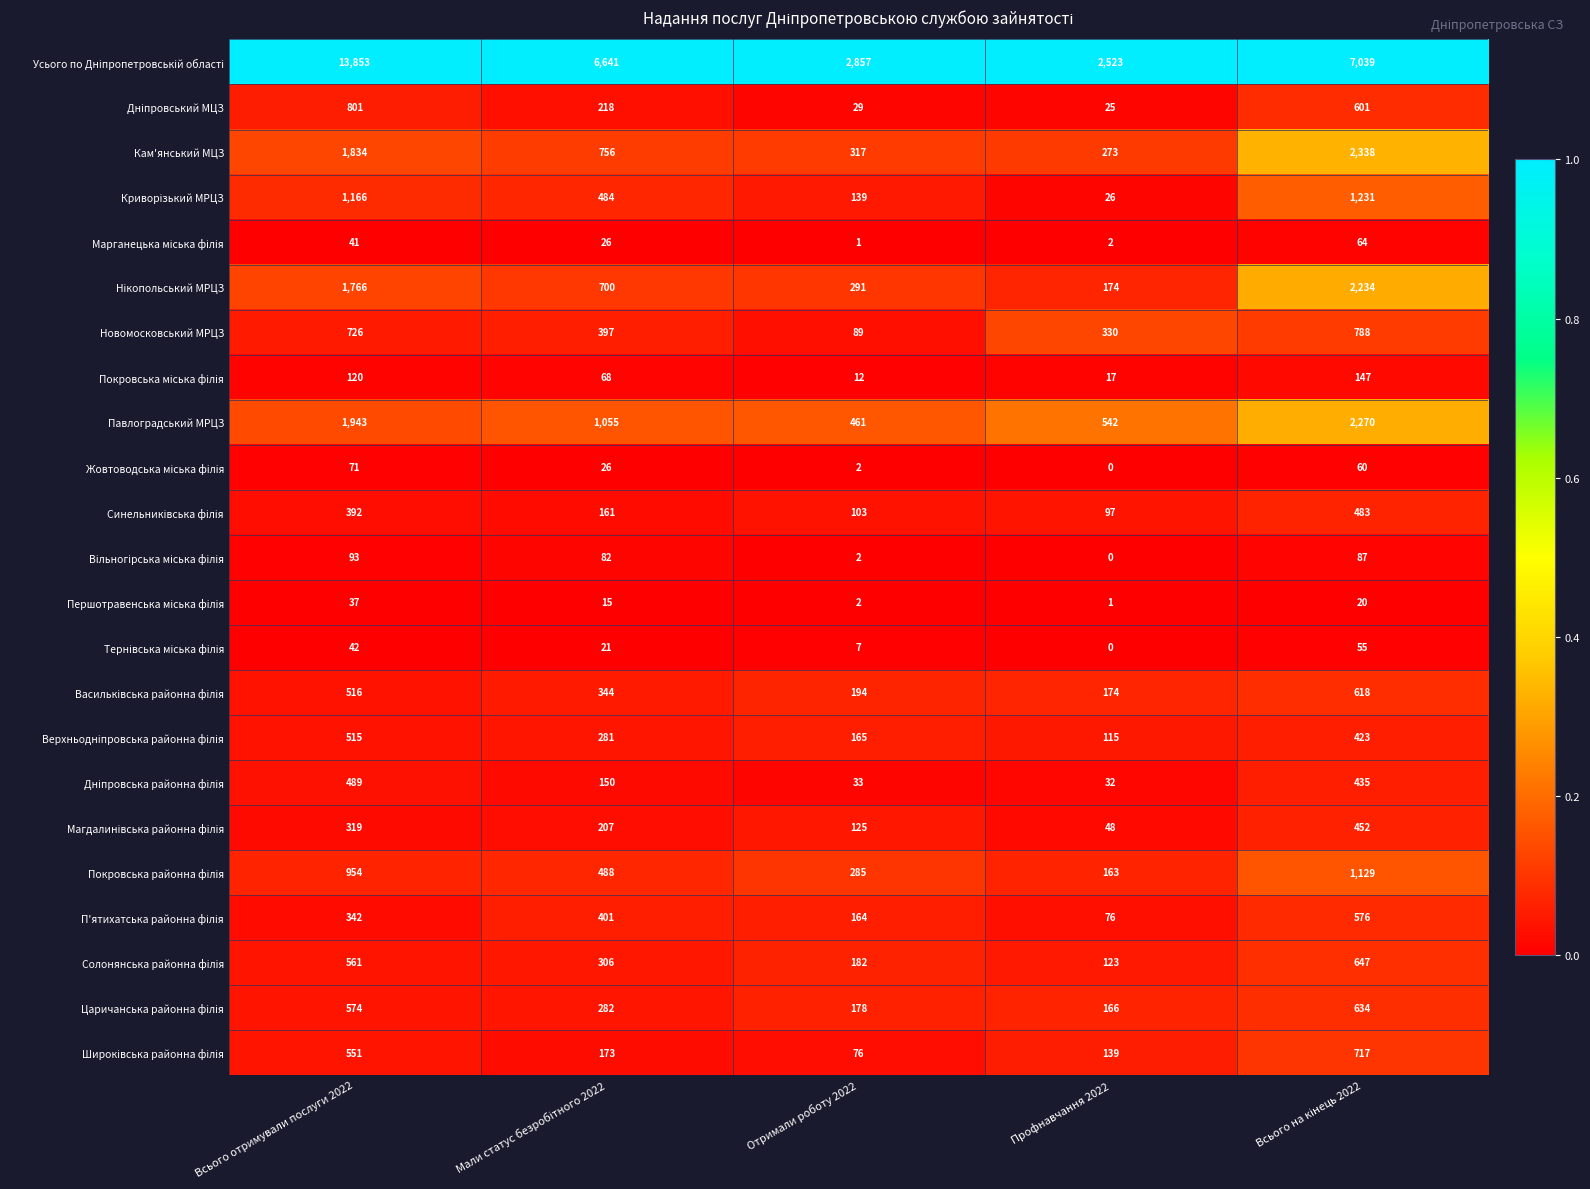

Where does the Кам'янський МЦЗ series first go above 756?

Всього отримували послуги 2022